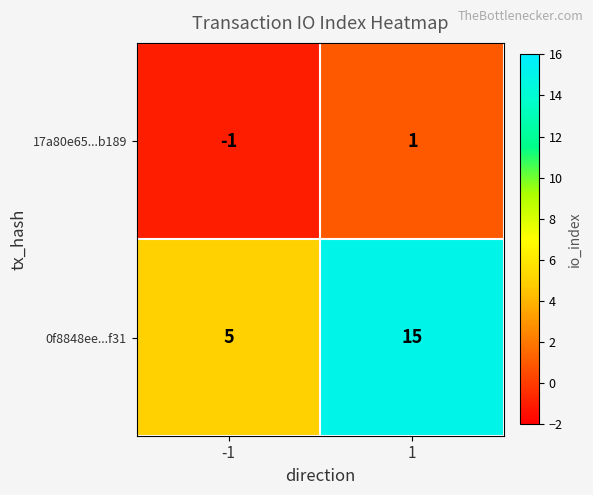

At 1, list the series in order from largest to smallest.

0f8848ee...f31, 17a80e65...b189